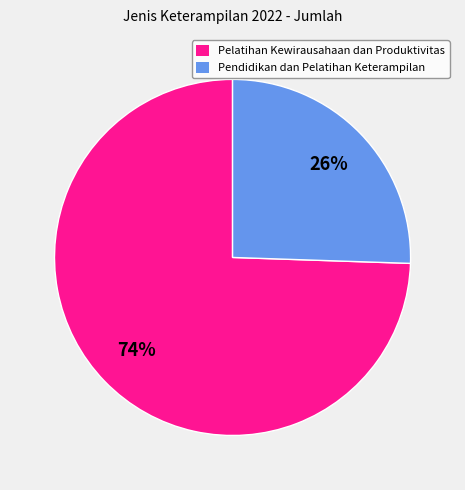

Which slice represents more than half of the pie?

Pelatihan Kewirausahaan dan Produktivitas